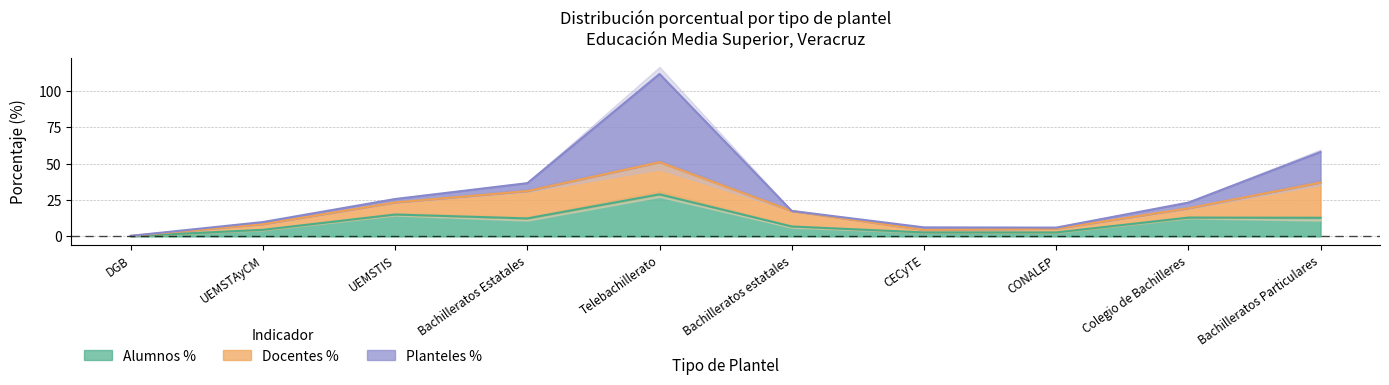

List the labels in order of Alumnos % value, largest first.

Telebachillerato, UEMSTIS, Colegio de Bachilleres, Bachilleratos Particulares, Bachilleratos Estatales, Bachilleratos estatales, UEMSTAyCM, CONALEP, CECyTE, DGB